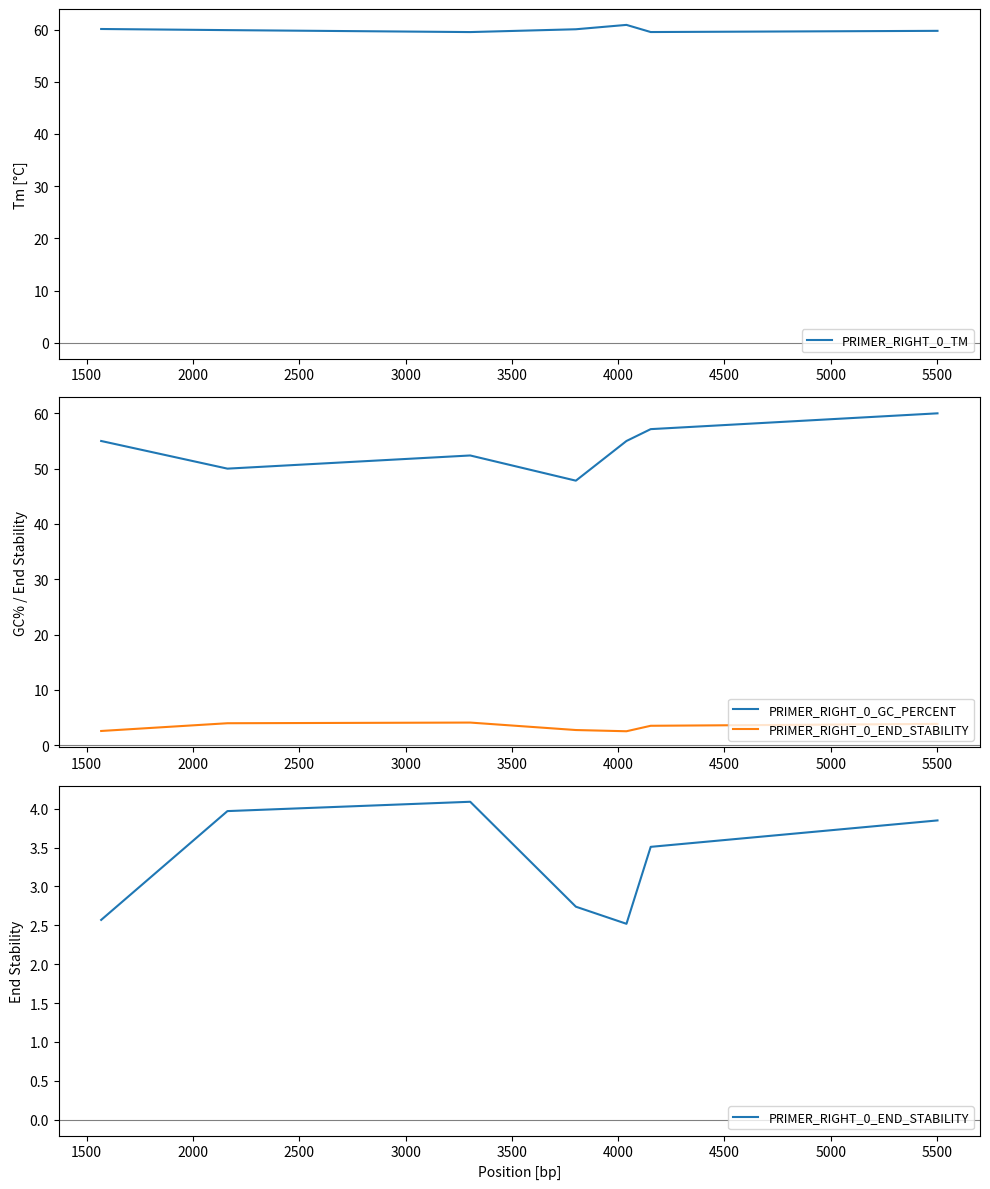

What is the difference between the maximum and second lowest values in the PRIMER_RIGHT_0_END_STABILITY series?

1.5